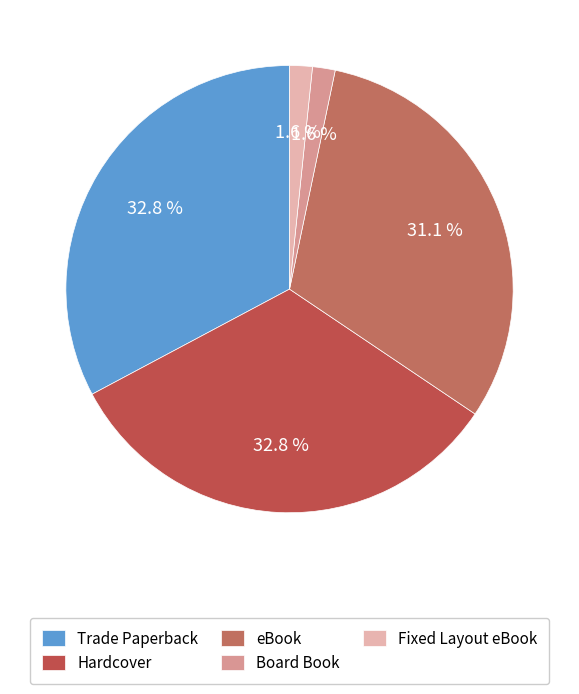

Is it true that Board Book is 13% of the pie?

False